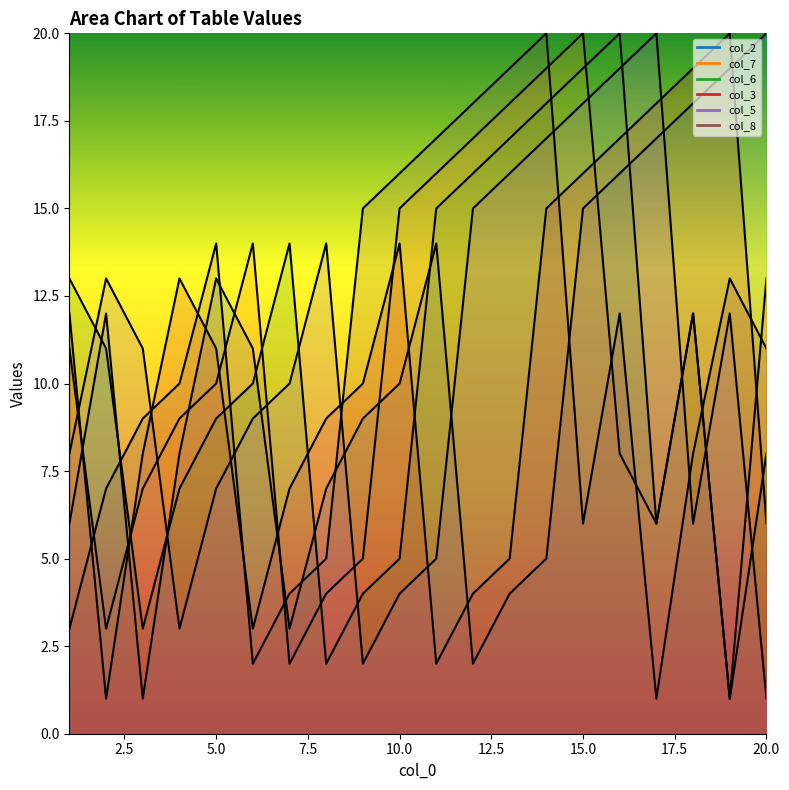

How many data points in col_2 are less than 11?

10